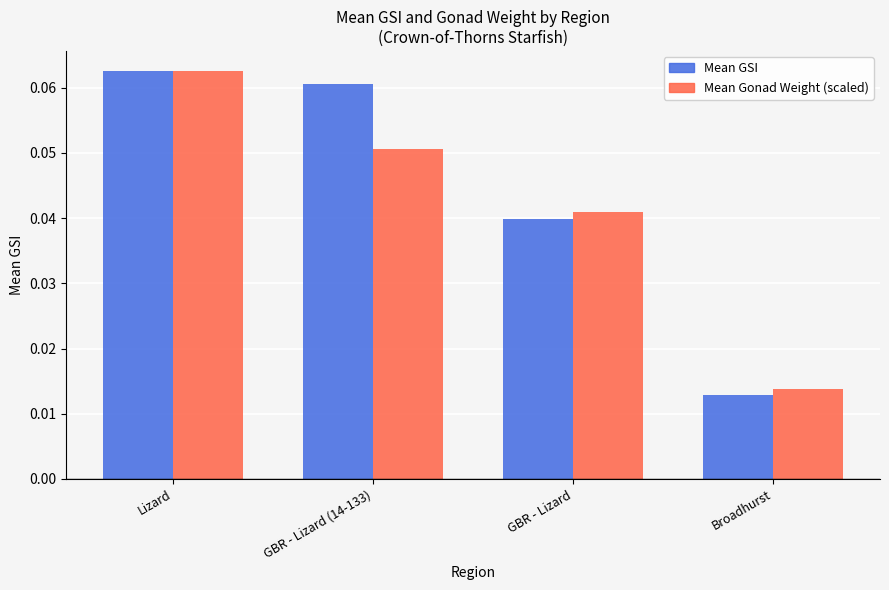

Rank the series at GBR - Lizard from lowest to highest value.

Mean GSI, Mean Gonad Weight (scaled)